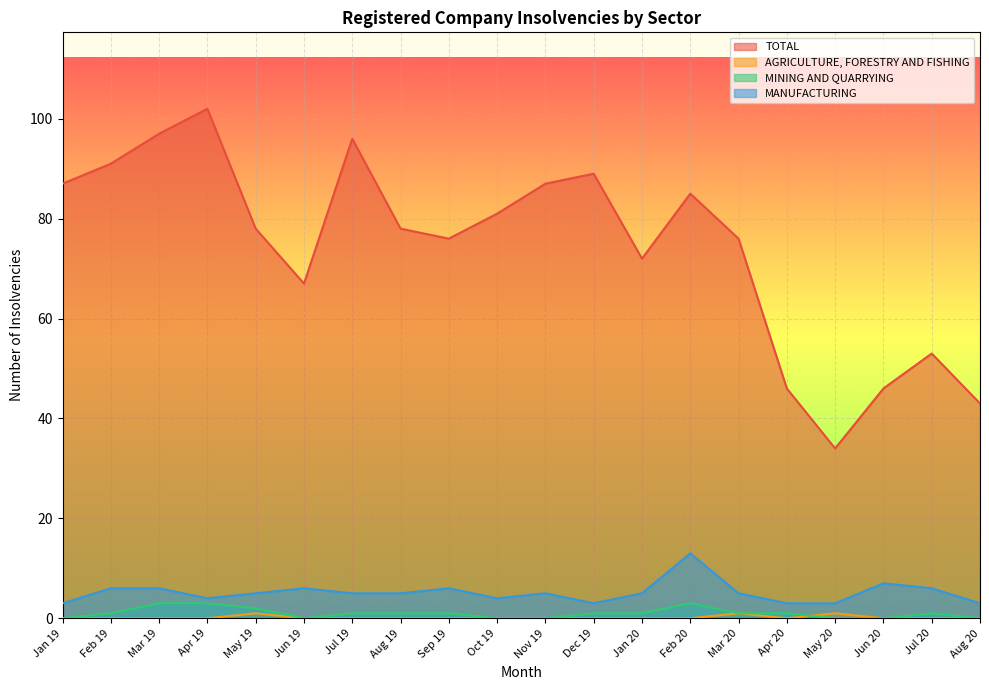

What is the total value across all series at Jun 20?

53